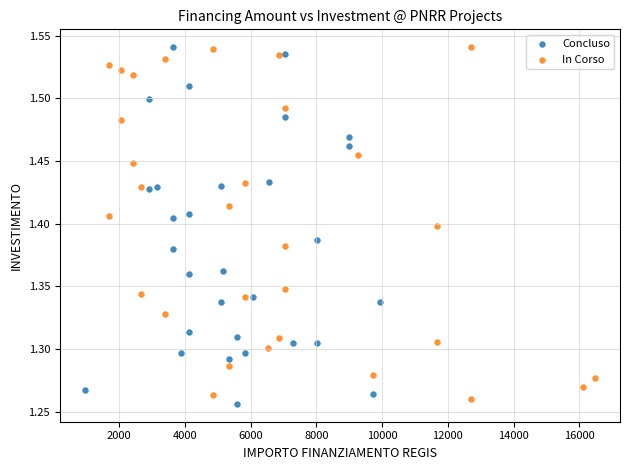

What are all the series names shown in the legend?

Concluso, In Corso